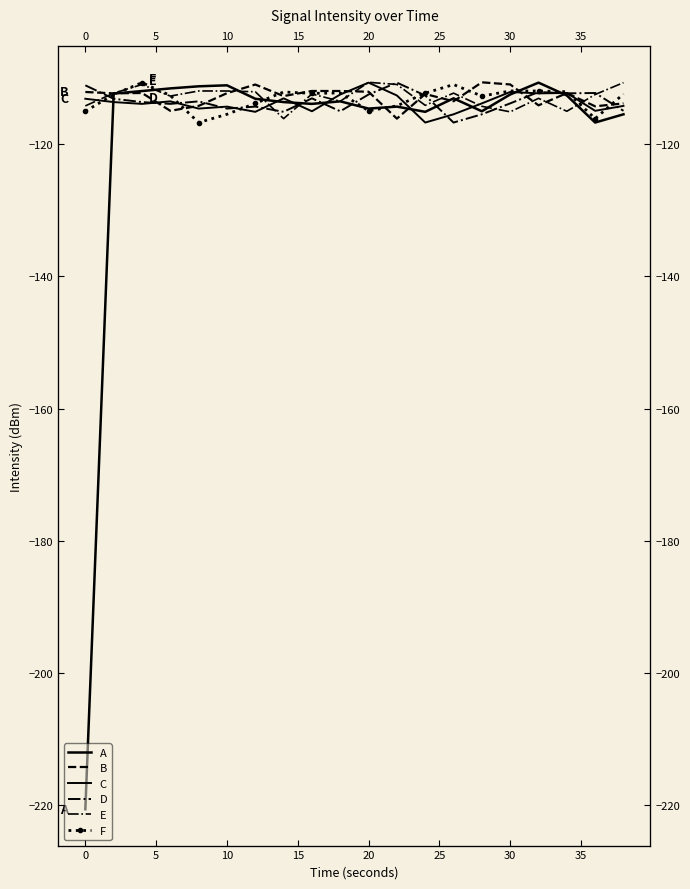

Which series has the largest range (max minus min)?

A